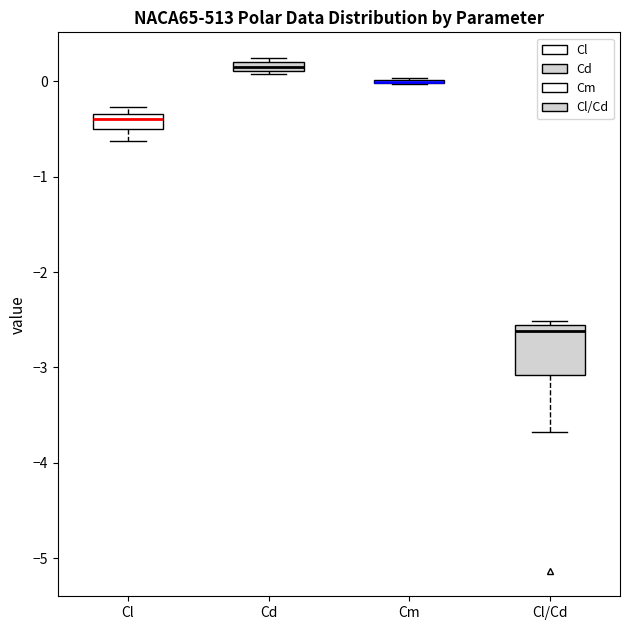

Where is the lower edge of the box for Cd on the y-axis? The values are not printed on the chart, so give them approximately, as read against the axis.

0.1